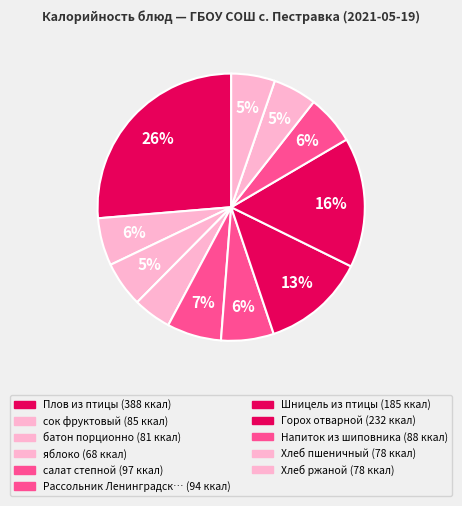

Rank the categories by value from highest to lowest.

Плов из птицы, Горох отварной, Шницель из птицы, салат степной, Рассольник Ленинградский, Напиток из шиповника, сок фруктовый, батон порционно, Хлеб пшеничный, Хлеб ржаной, яблоко